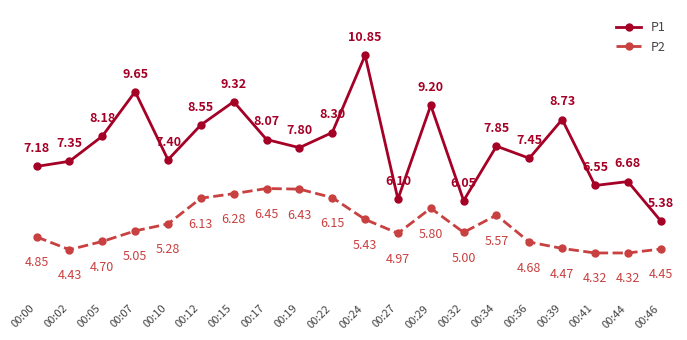

At 00:34, list the series in order from smallest to largest.

P2, P1